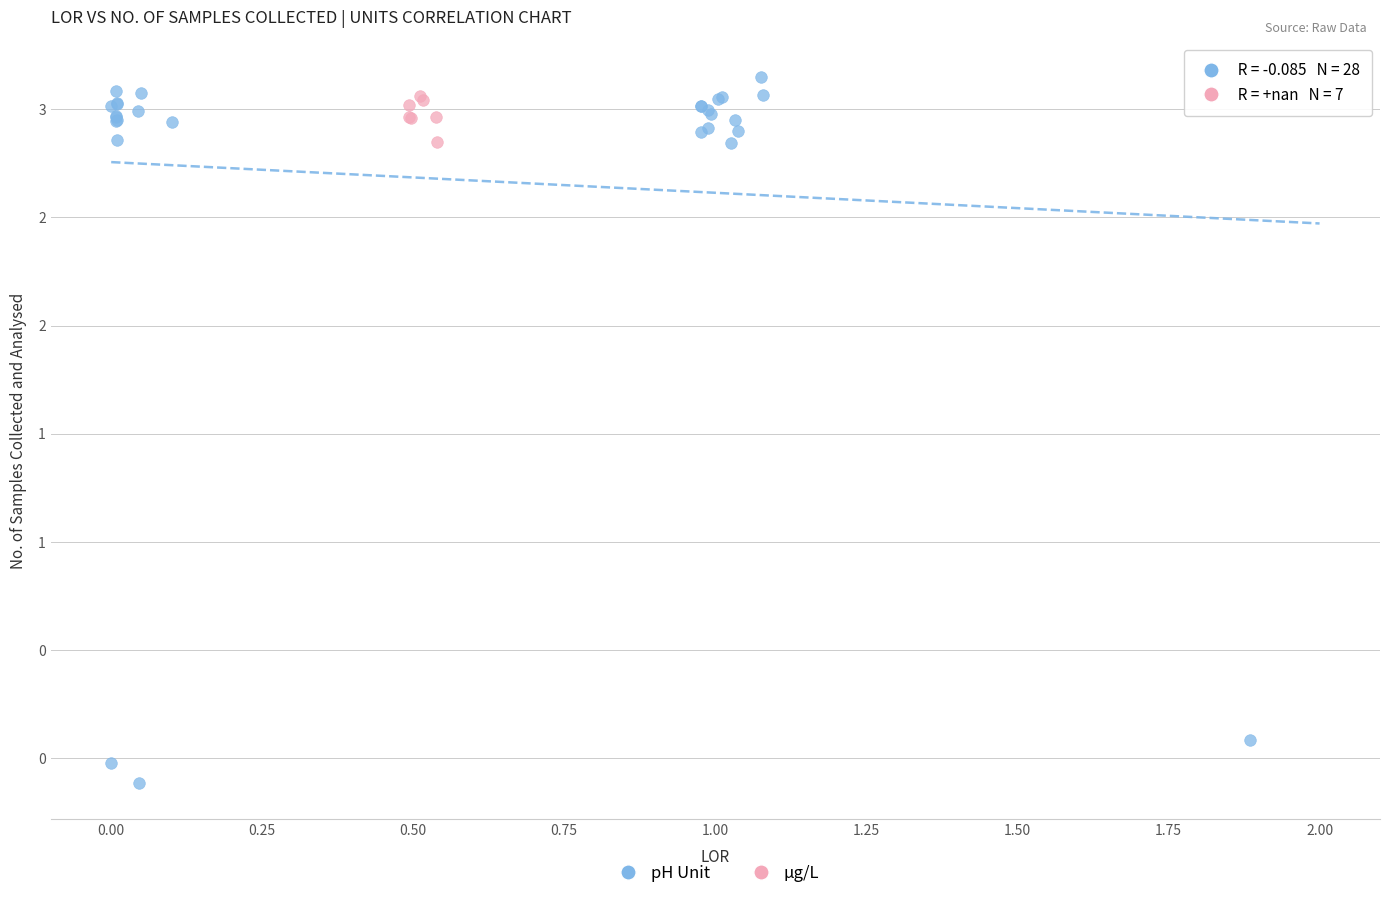

What are all the series names shown in the legend?

pH Unit, µg/L